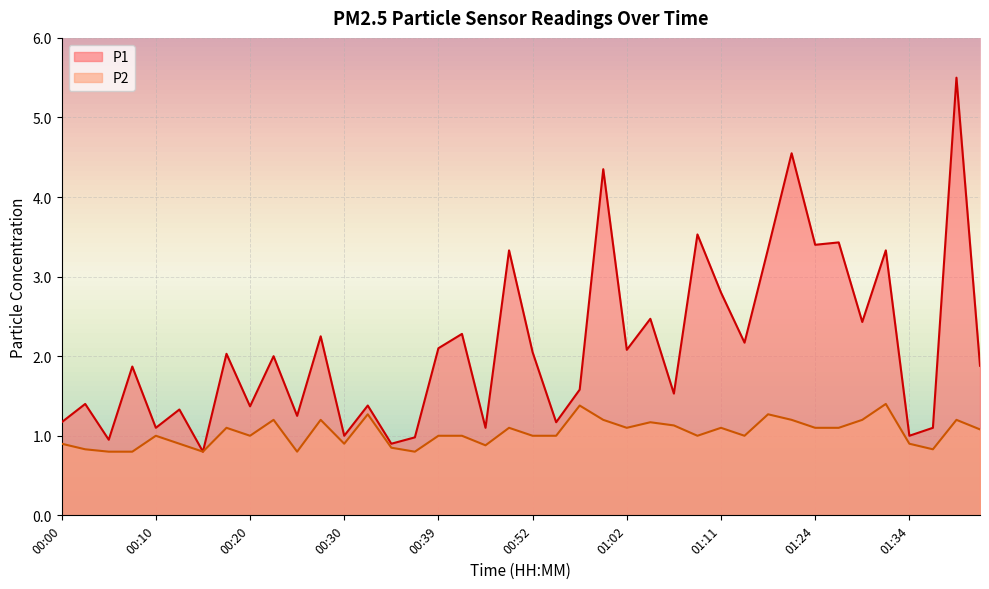

Reading right to left, what are all the values shown in this chart?

P1: 01:41=1.9	01:39=5.5	01:36=1.1	01:34=1.0	01:31=3.3	01:29=2.4	01:26=3.4	01:24=3.4	01:21=4.5	01:16=3.4	01:14=2.2	01:11=2.8	01:09=3.5	01:06=1.5	01:04=2.5	01:02=2.1	00:59=4.3	00:57=1.6	00:54=1.2	00:52=2.0	00:47=3.3	00:44=1.1	00:42=2.3	00:39=2.1	00:37=1.0	00:34=0.9	00:32=1.4	00:30=1.0	00:27=2.2	00:25=1.2	00:22=2.0	00:20=1.4	00:17=2.0	00:15=0.8	00:12=1.3	00:10=1.1	00:08=1.9	00:05=0.9	00:03=1.4	00:00=1.2
P2: 01:41=1.1	01:39=1.2	01:36=0.8	01:34=0.9	01:31=1.4	01:29=1.2	01:26=1.1	01:24=1.1	01:21=1.2	01:16=1.3	01:14=1.0	01:11=1.1	01:09=1.0	01:06=1.1	01:04=1.2	01:02=1.1	00:59=1.2	00:57=1.4	00:54=1.0	00:52=1.0	00:47=1.1	00:44=0.9	00:42=1.0	00:39=1.0	00:37=0.8	00:34=0.8	00:32=1.3	00:30=0.9	00:27=1.2	00:25=0.8	00:22=1.2	00:20=1.0	00:17=1.1	00:15=0.8	00:12=0.9	00:10=1.0	00:08=0.8	00:05=0.8	00:03=0.8	00:00=0.9